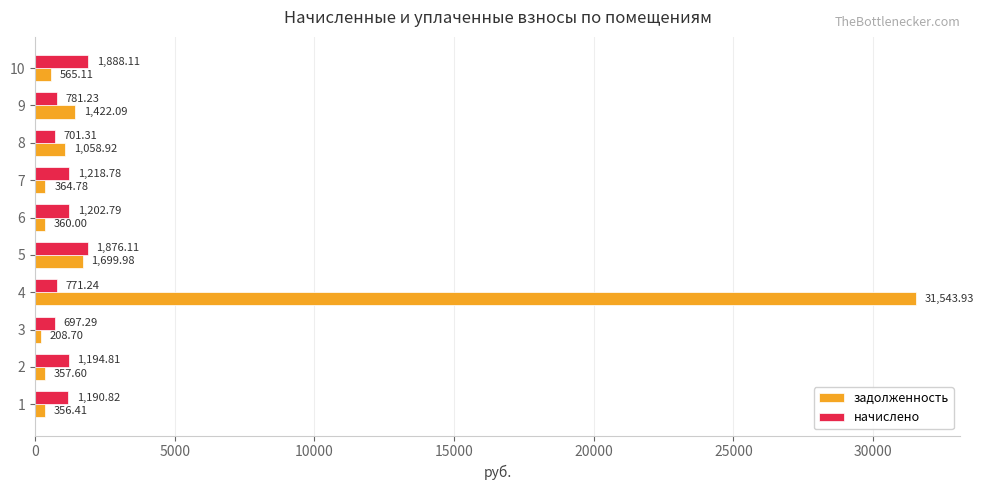

Which category has the highest value across all series?

4